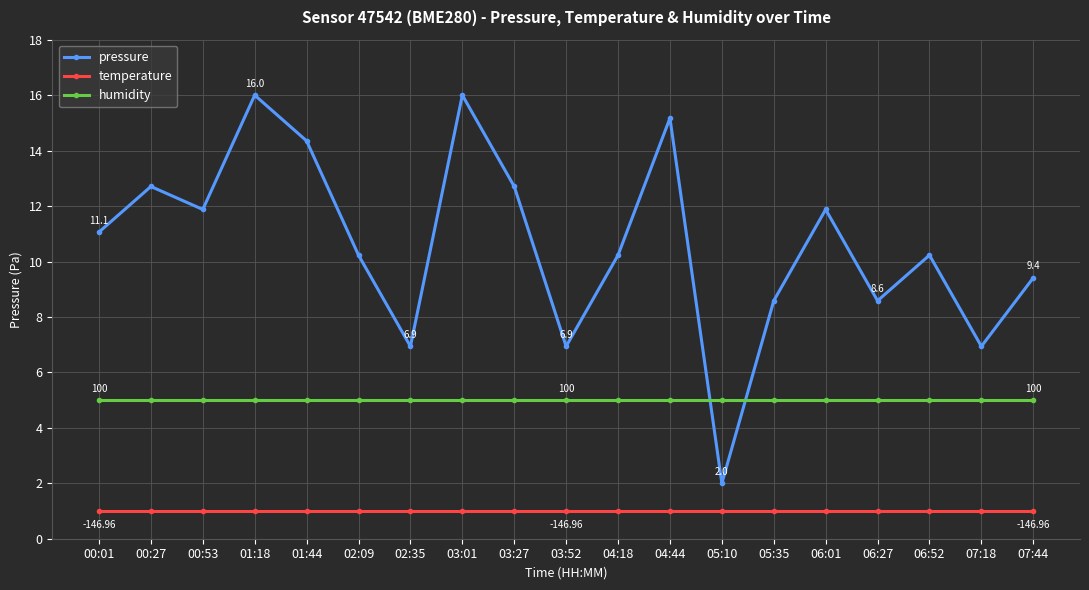

How many intersections are there between pressure and humidity?

2